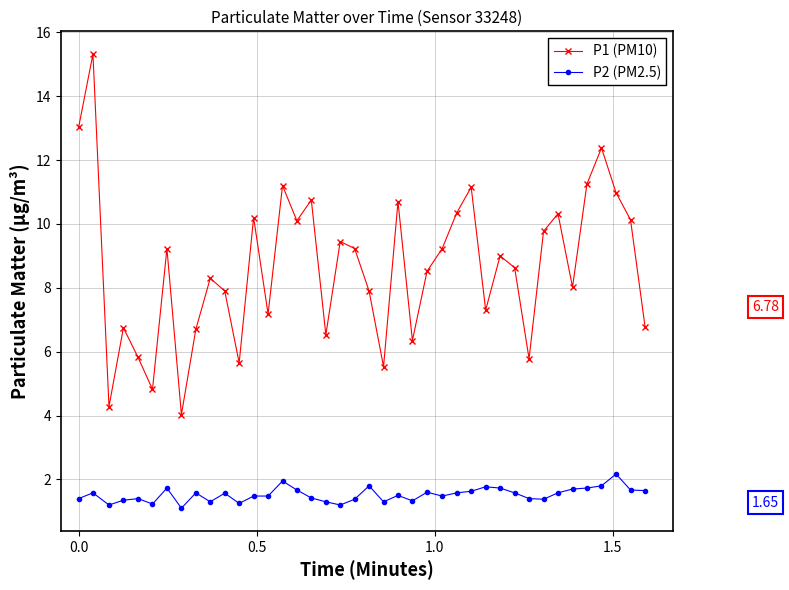

List the series in order of their overall mean, lowest first.

P2 (PM2.5), P1 (PM10)